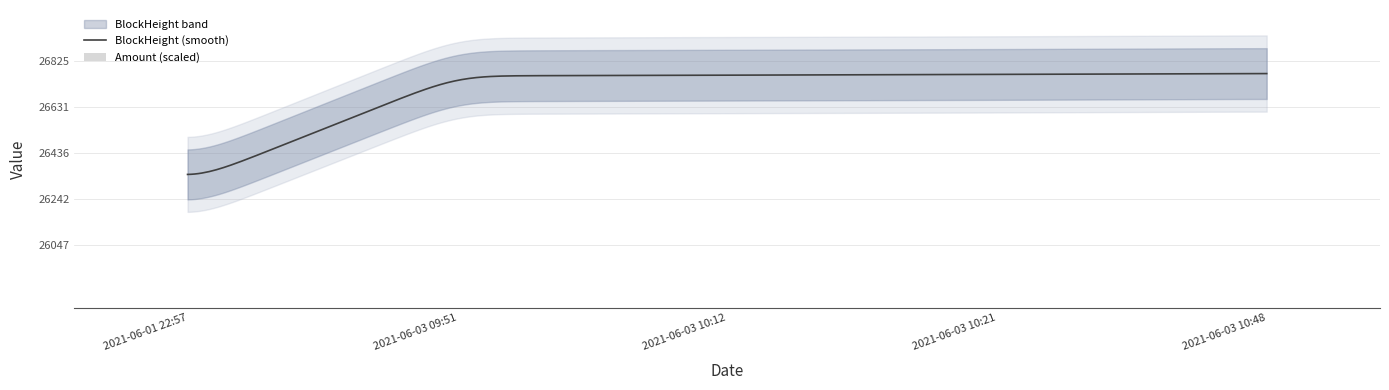

What is the minimum value for BlockHeight (smooth)?

26346.6